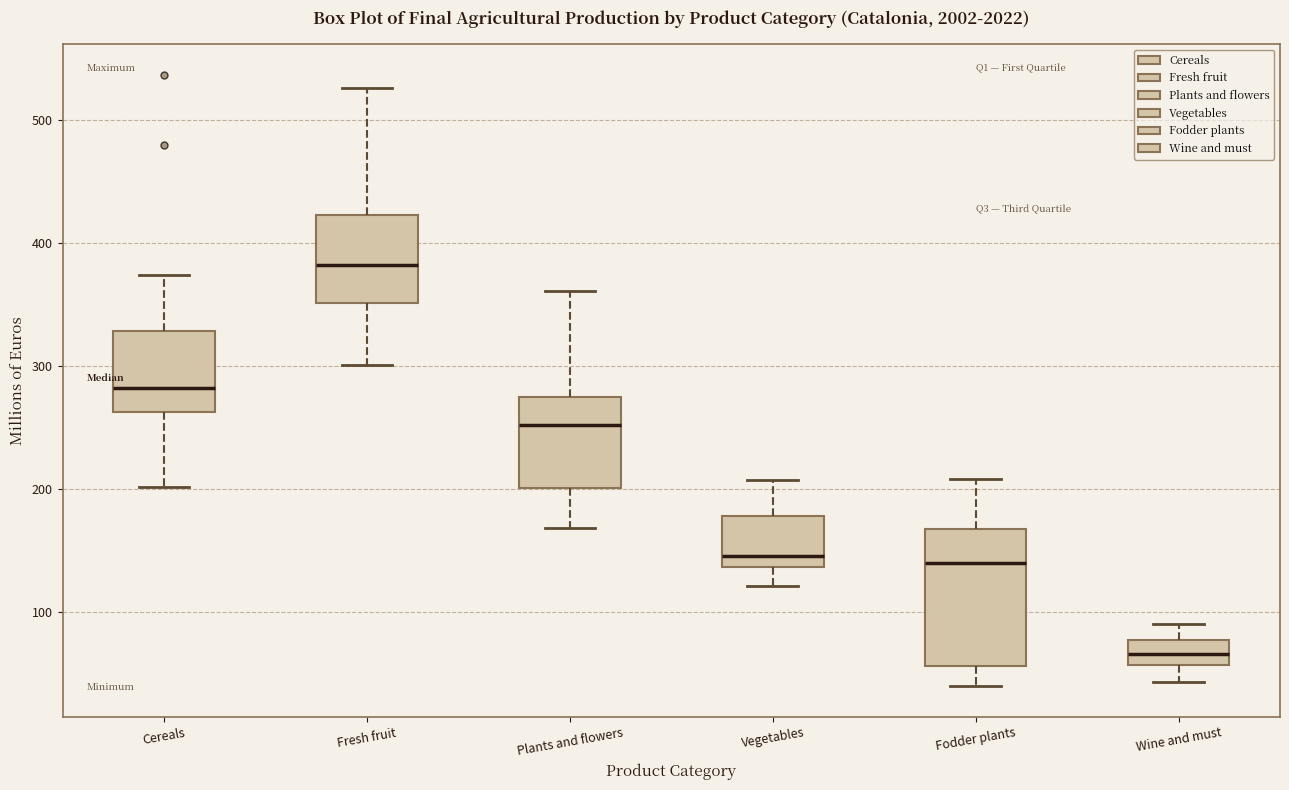

Which box is the tallest, from its lower edge to its upper edge?

Fodder plants